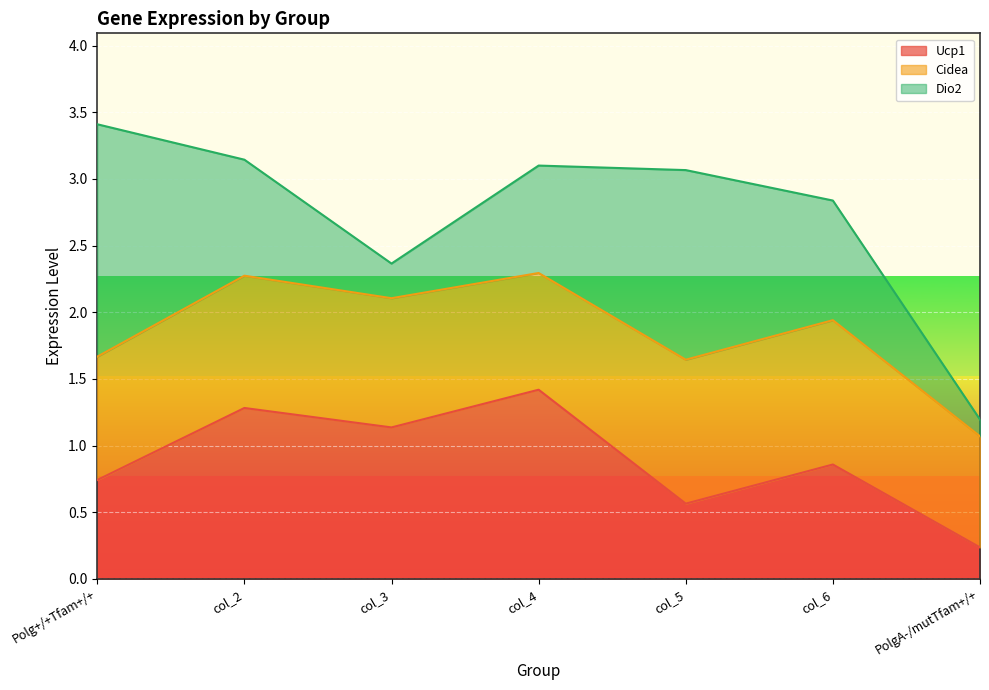

At which category is the sum across all series the highest?

Polg+/+Tfam+/+